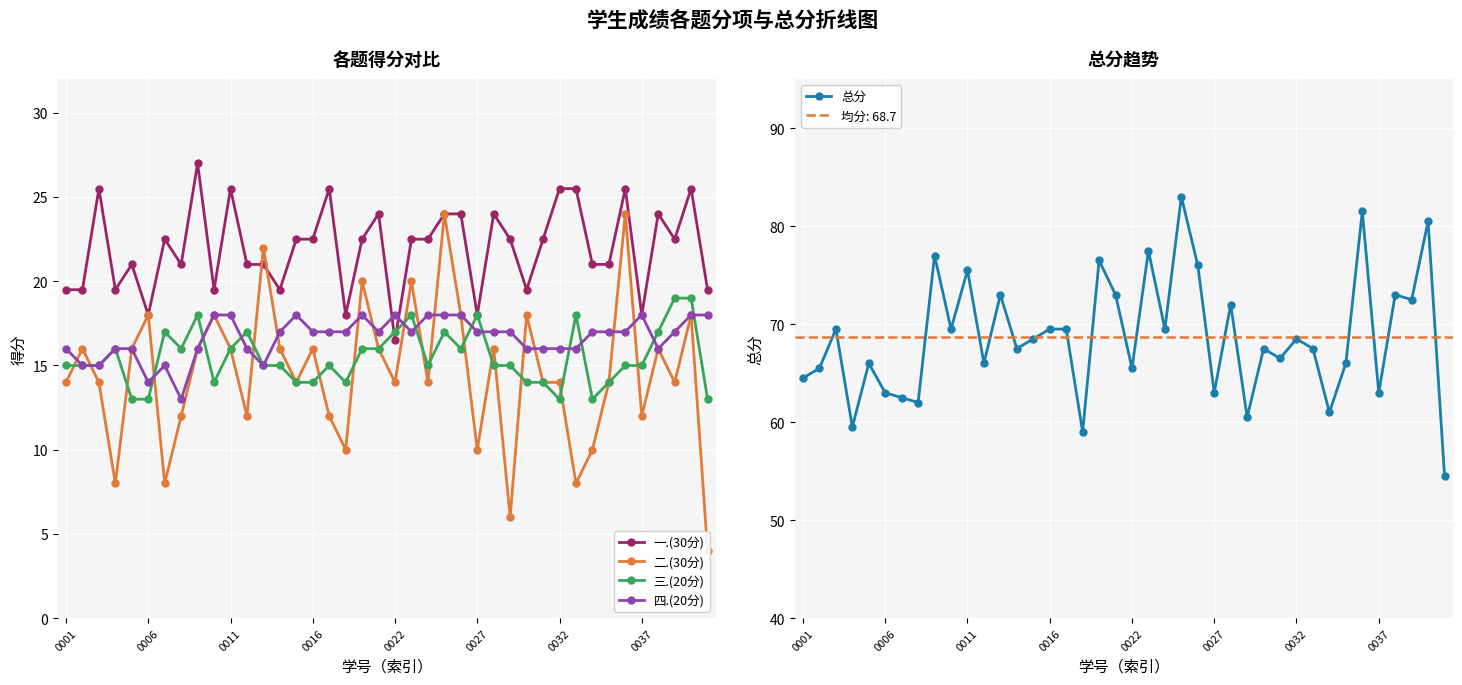

What are all the series names shown in the legend?

一.(30分), 二.(30分), 三.(20分), 四.(20分), 总分